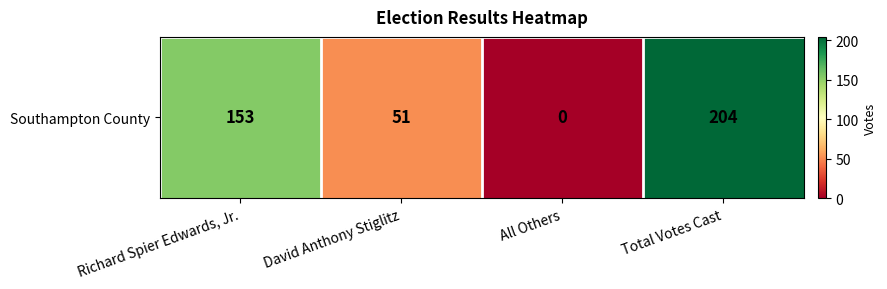

Is it true that the value at All Others is 0?

True